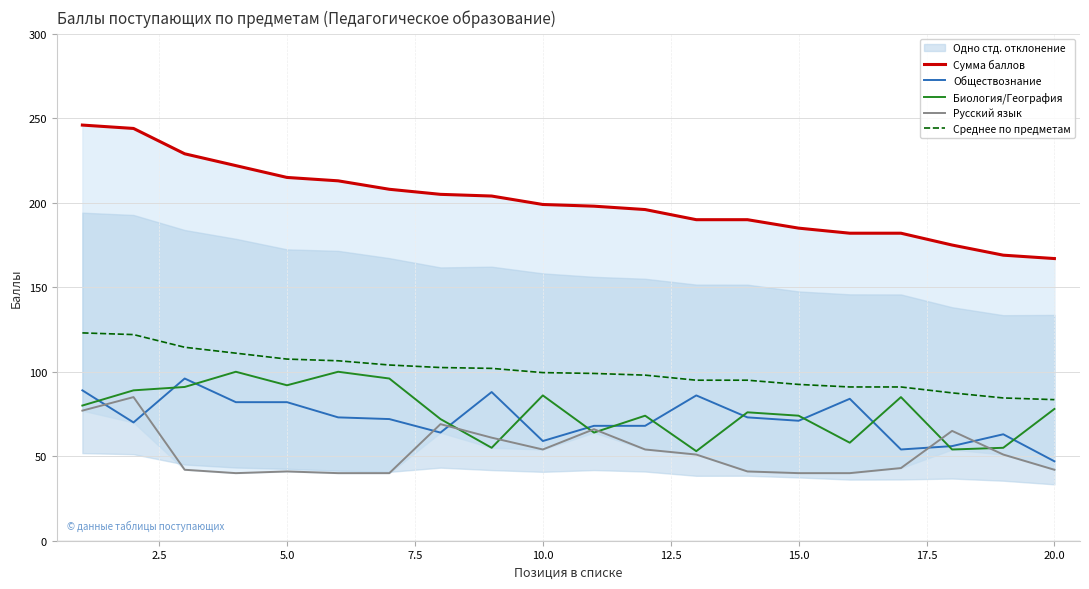

The value of Русский язык at 15.0 is 40.0. True or false?

True